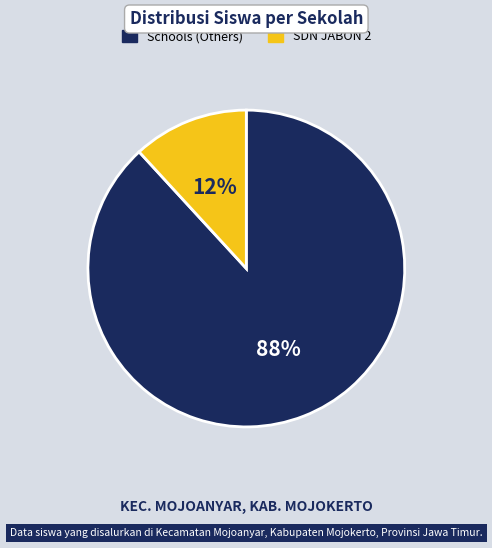

To the nearest percent, what is the difference between the largest and smallest slice percentages?

76%